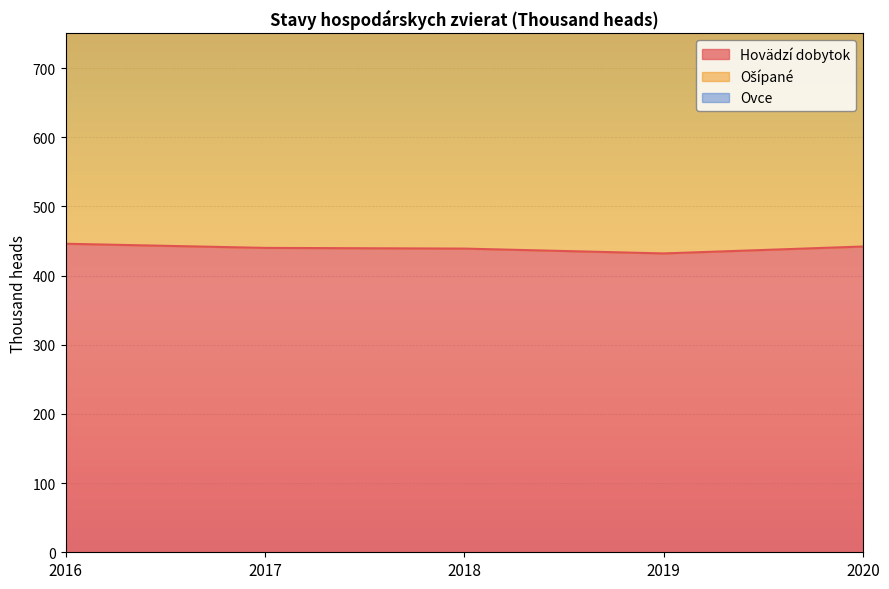

Which series changed the most between 2016 and 2019?

Hovädzí dobytok